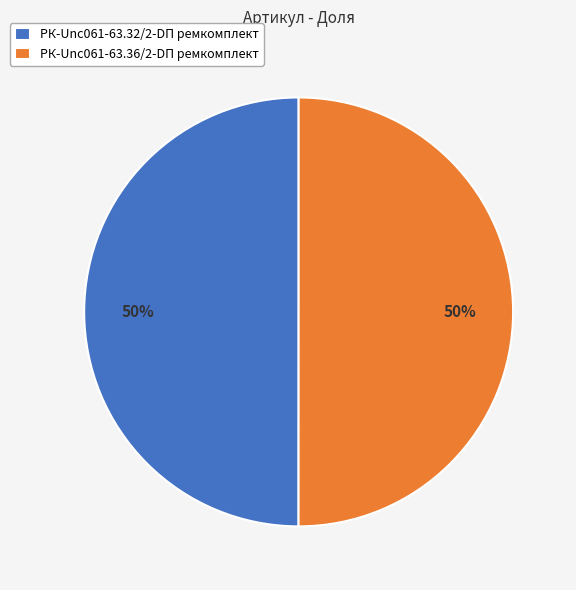

Is the sum of РК-Unc061-63.36/2-DП ремкомплект and РК-Unc061-63.32/2-DП ремкомплект greater than half?

Yes